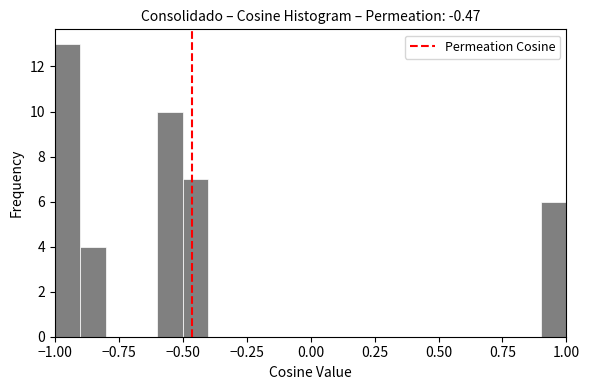

Around what value on the x-axis is the tallest bar? Give the approximate position of its centre, as read against the axis.

-0.95